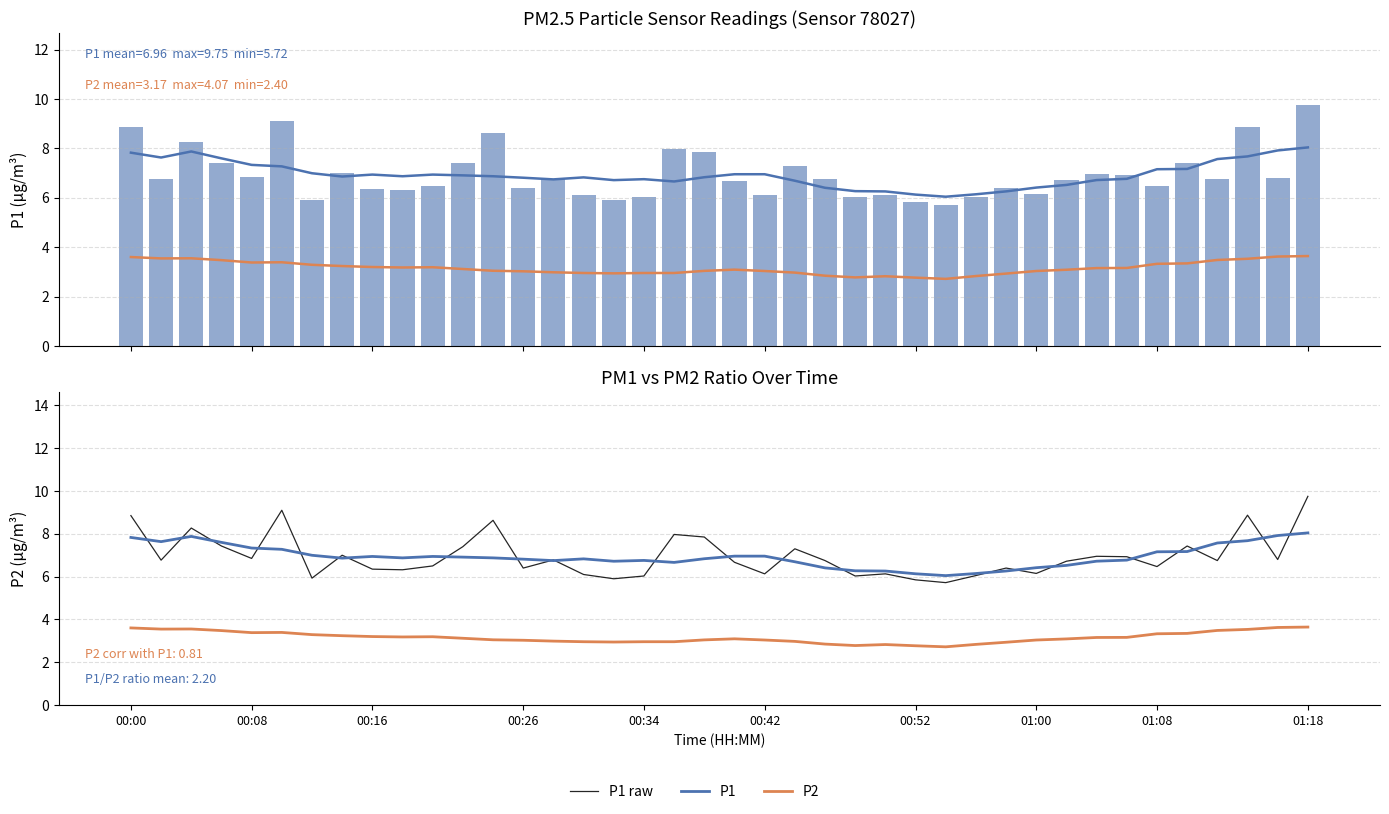

What is the difference between the maximum and second lowest values in the P2 smooth series?

0.9